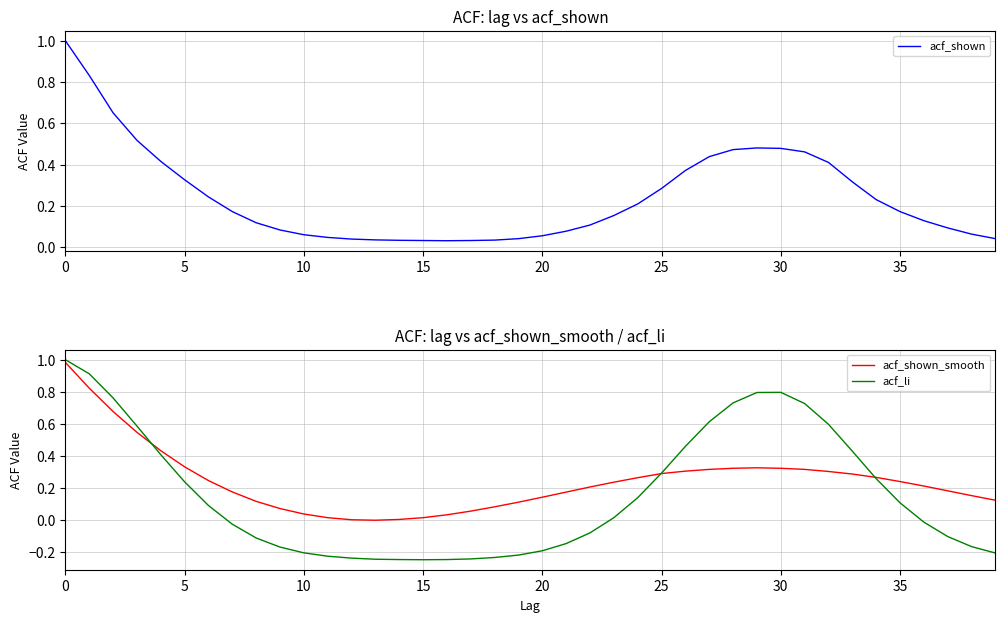

List the series in order of their peak value, highest first.

acf_shown, acf_li, acf_shown_smooth